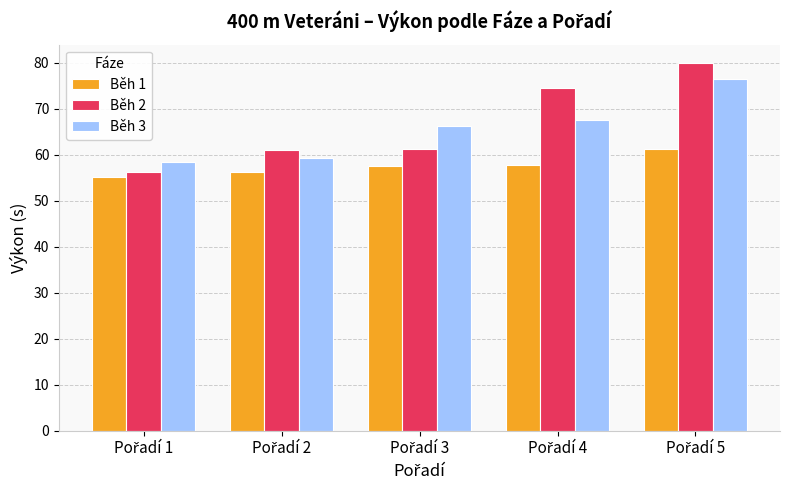

List the series in order of their peak value, lowest first.

Běh 1, Běh 3, Běh 2